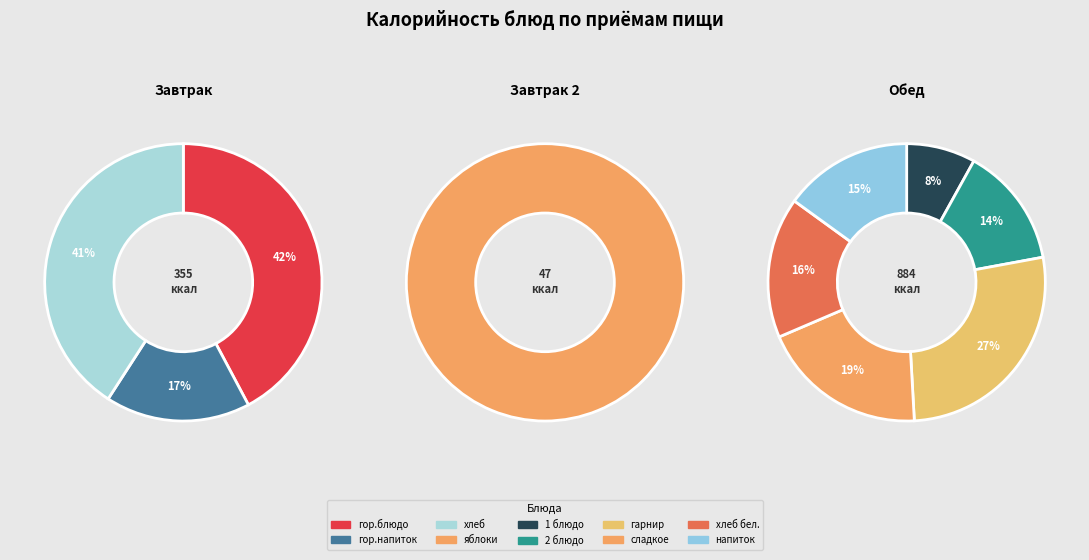

The гор.напиток (Завтрак) slice represents 1% of the pie. True or false?

False